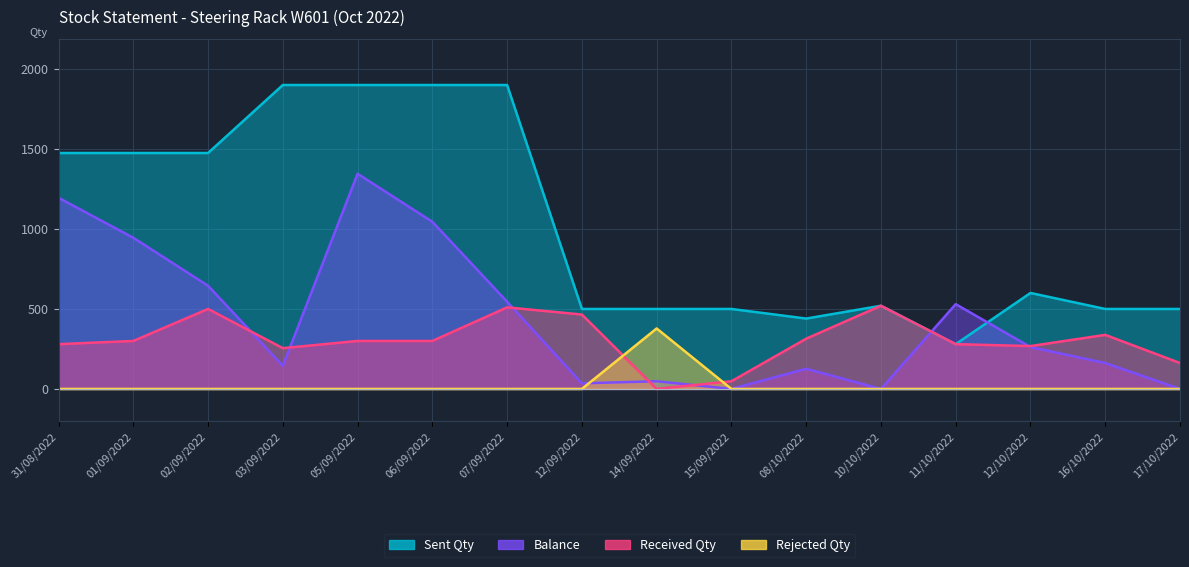

What is the total value across all series at 12/10/2022?

1130